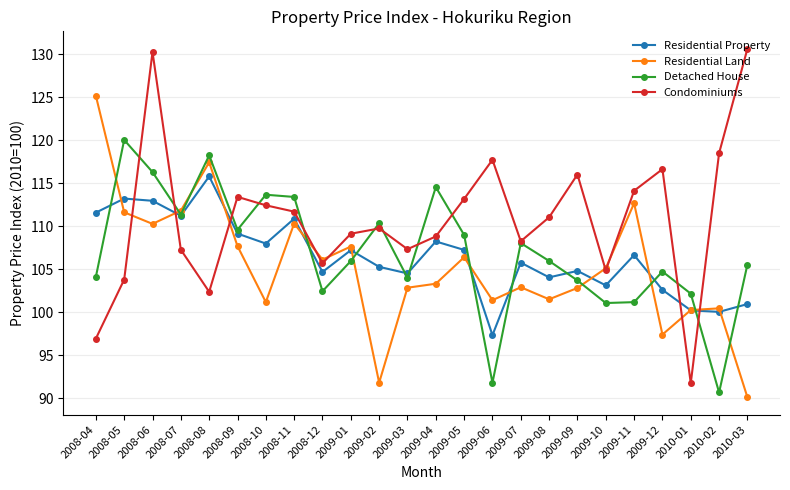

How many lines are shown in the chart?

4